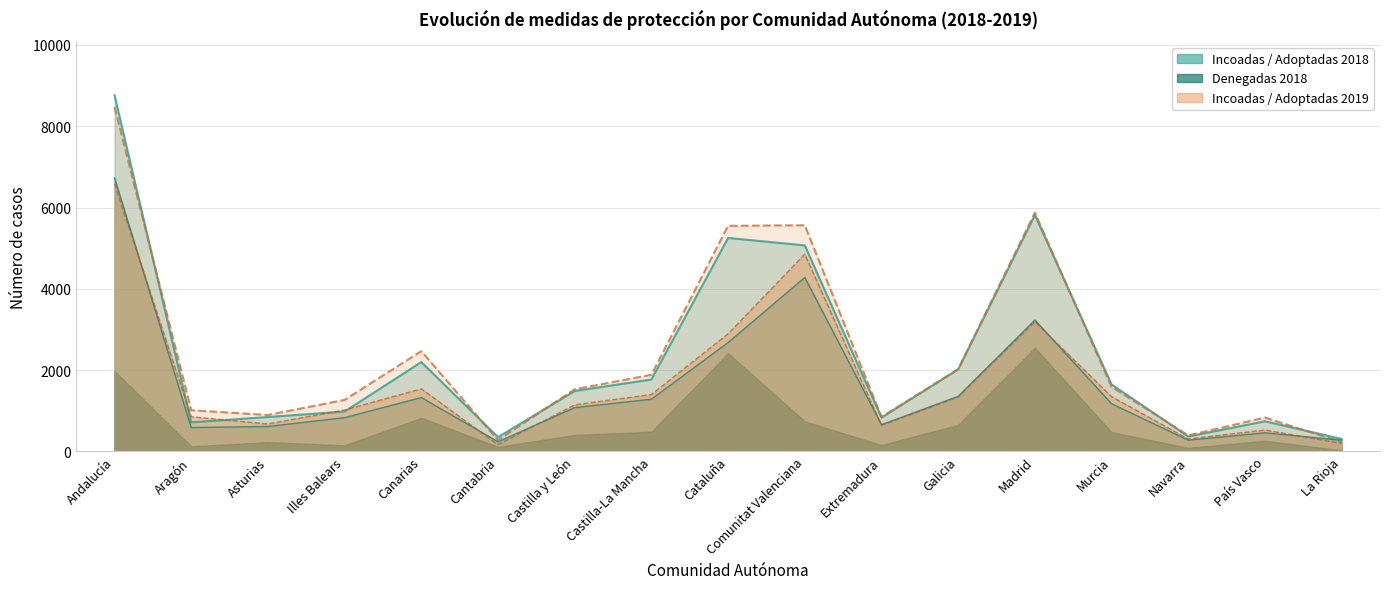

What is the value of the Adoptadas 2019 point at the 3rd from the left?

676